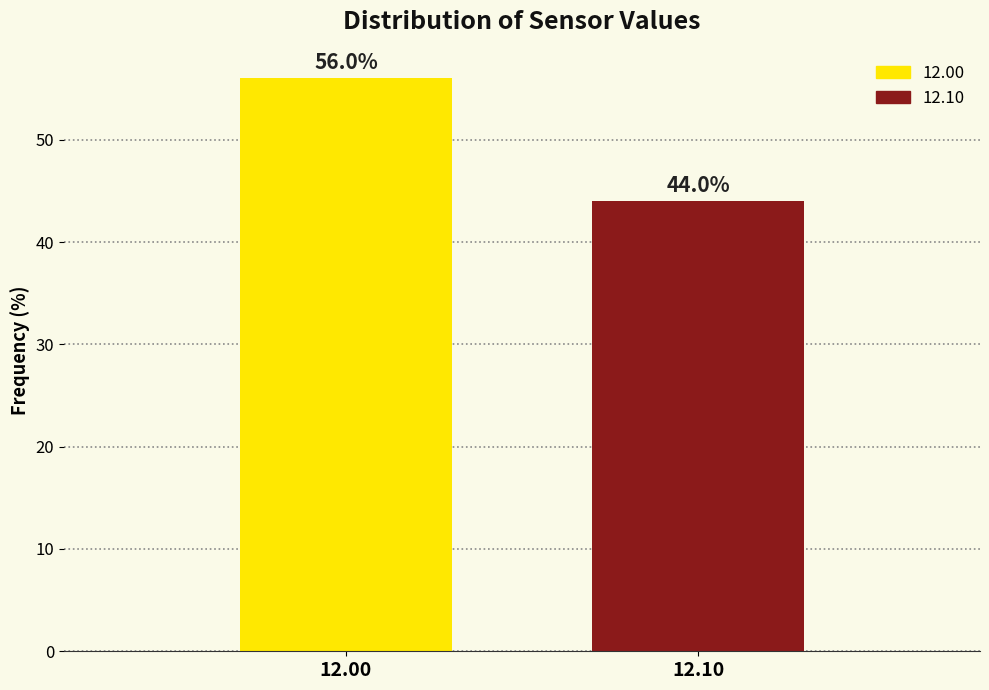

Reading right to left, transcribe all the data shown in this chart.

12.10=44.0	12.00=56.0